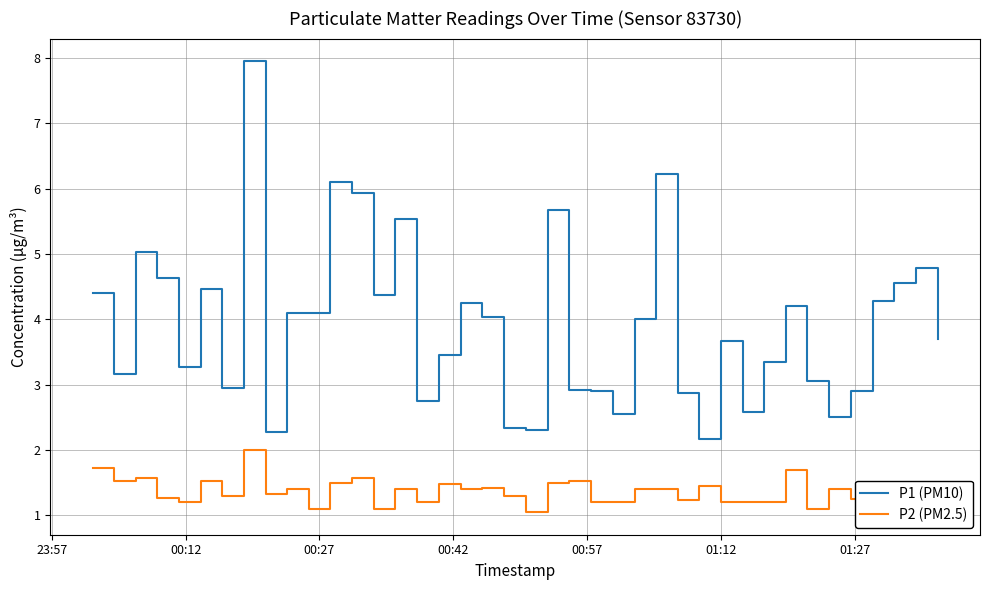

True or false: P1 (PM10) and P2 (PM2.5) intersect in this chart.

False